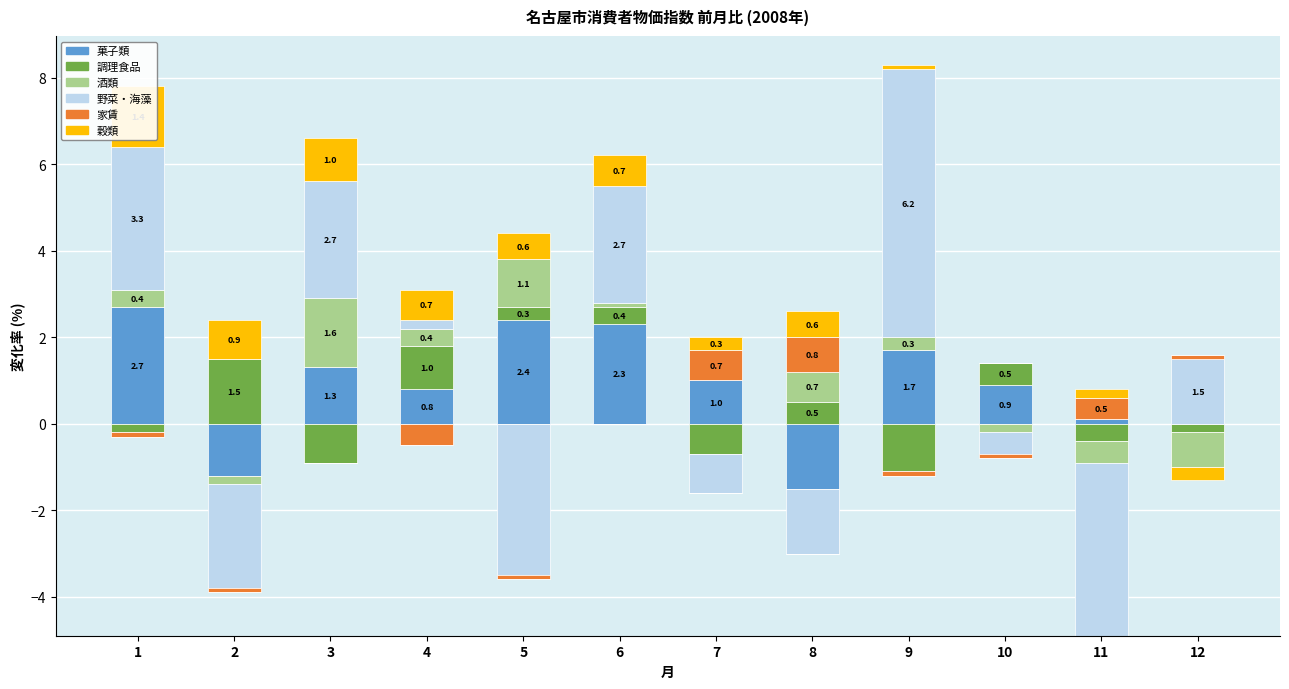

The 調理食品 series shows 0.5 at 8. True or false?

True